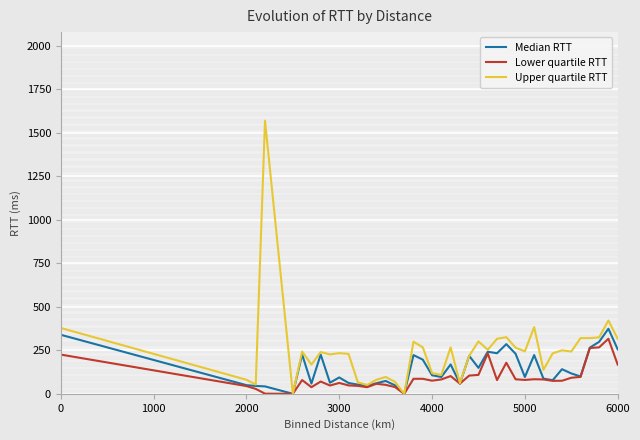

What is the highest value of the Upper quartile RTT series?

1569.9